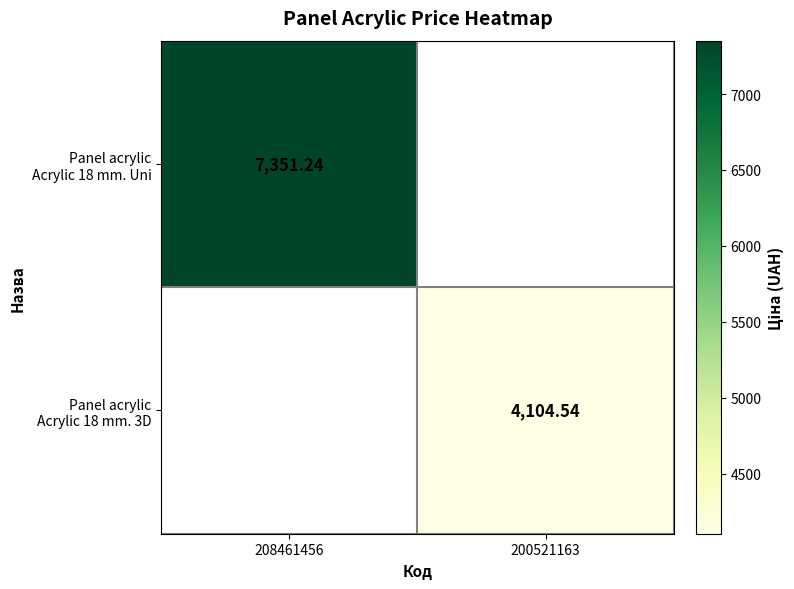

The value of Panel acrylic Acrylic 18 mm. Uni at 200521163 is 3815.9. True or false?

False